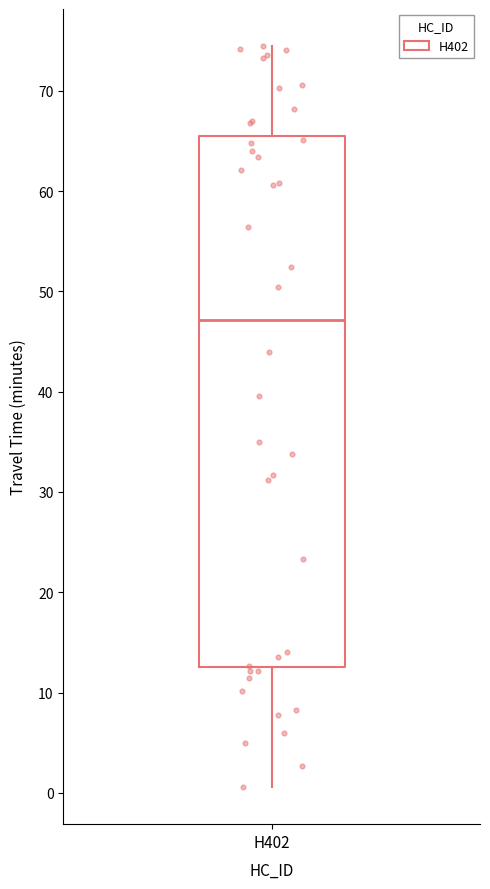

Transcribe this box plot: give where the median line is, the range the box spans, and where the two whiskers end, as read against the y-axis. The values are not printed on the chart, so give them approximately, as read against the axis.

median 47, box 13 to 66, whiskers 1 to 74